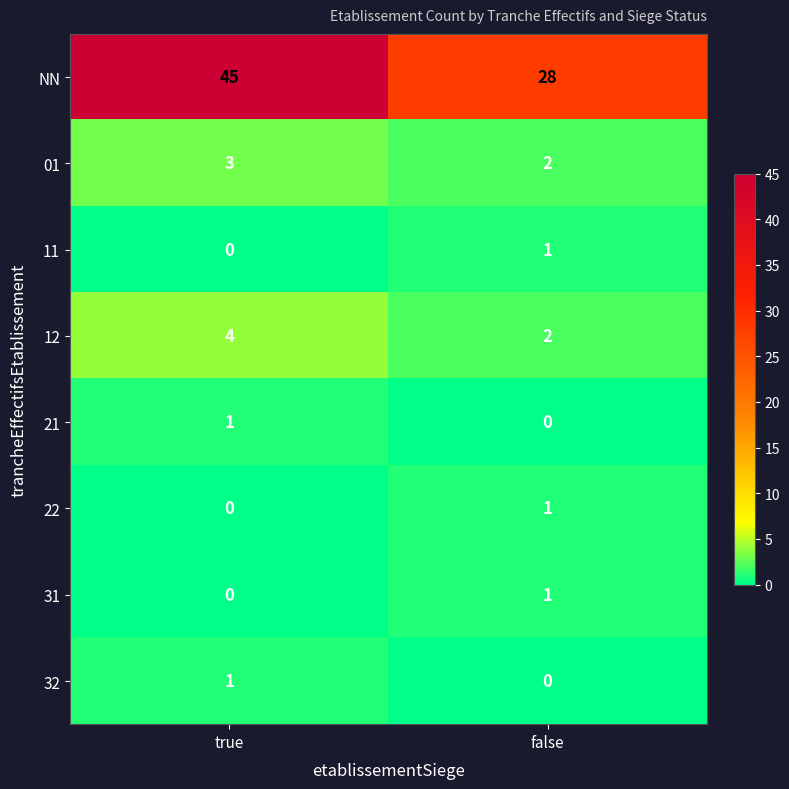

At which category is the sum across all series the highest?

true